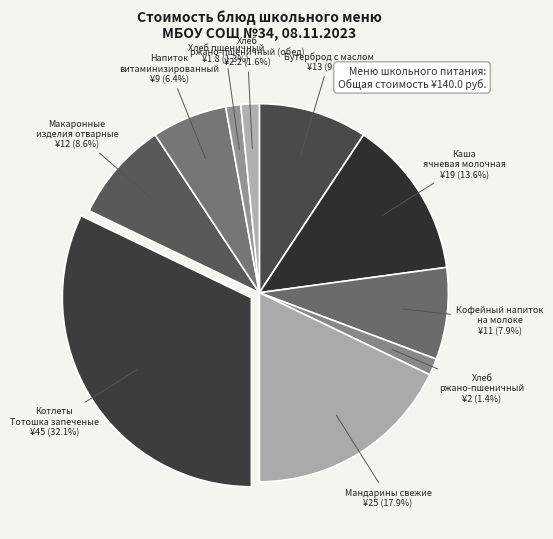

The Бутерброд с маслом slice represents 9% of the pie. True or false?

True